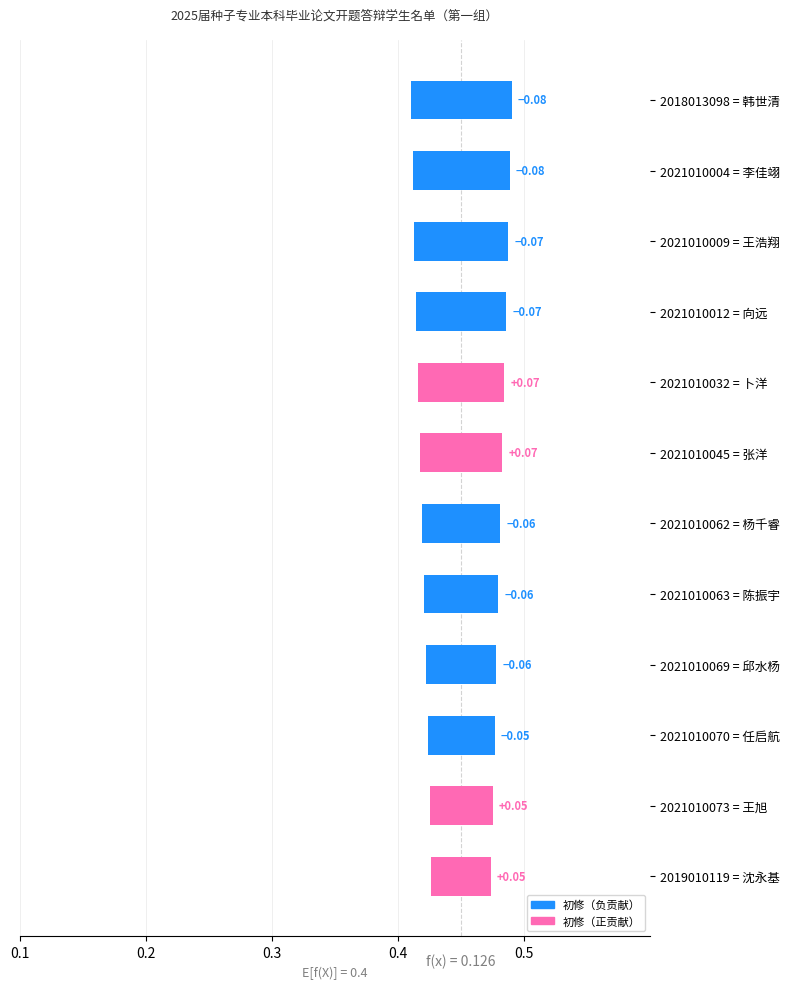

What is the average value?

0.1